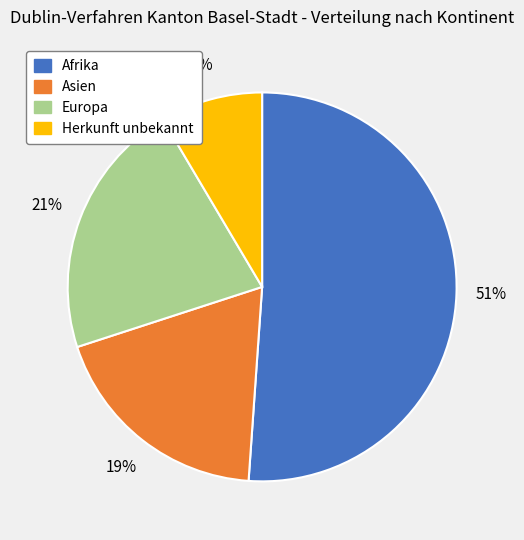

To the nearest percent, what is the average slice percentage?

25%